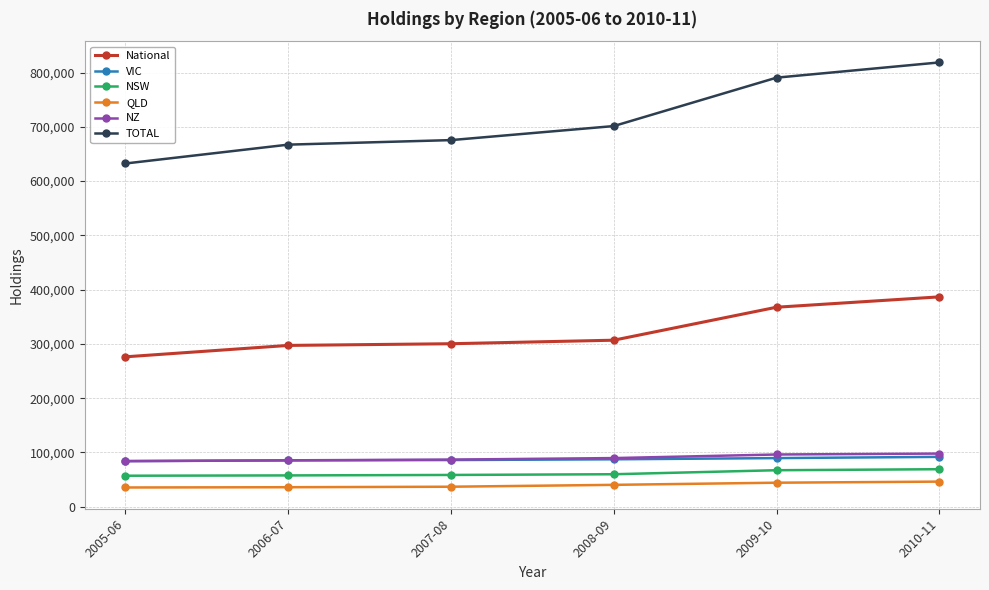

What is the spread (max minus min) of values at 2009-10?

746460